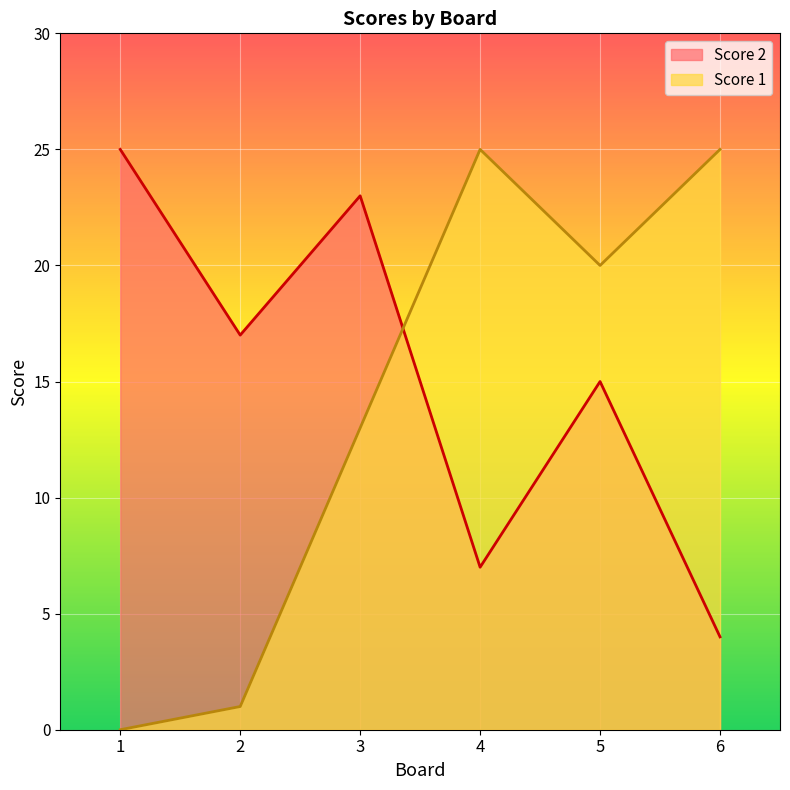

What is the average value of the Score 2 series?

15